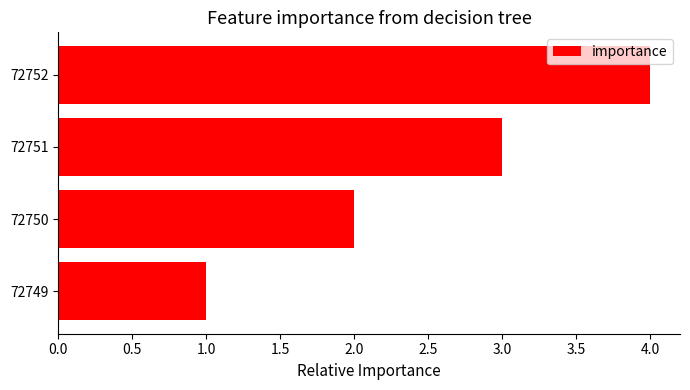

Which category has the highest value across all series?

72752